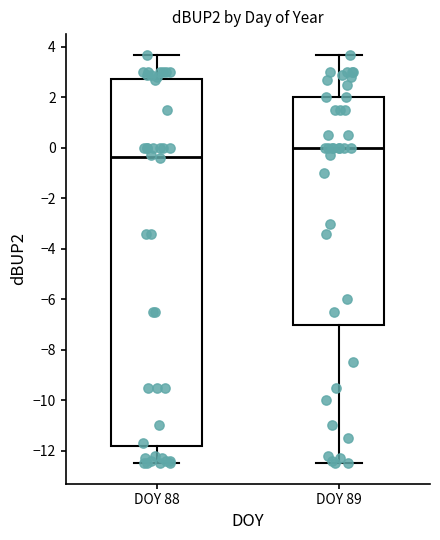

Which box is the tallest, from its lower edge to its upper edge?

DOY 88